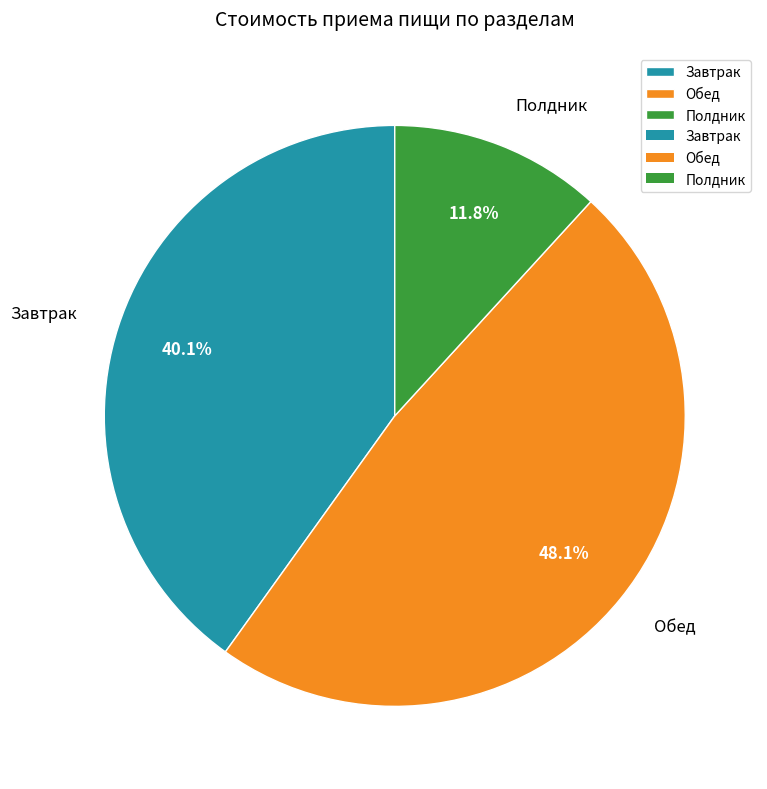

The Обед slice represents 48% of the pie. True or false?

True